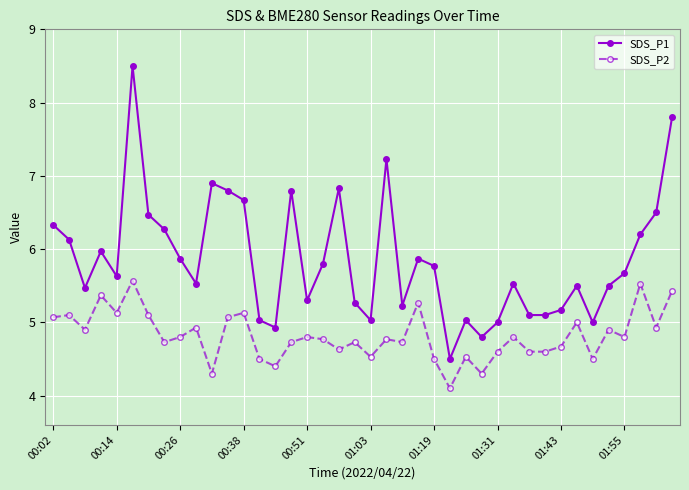

What is the difference between the maximum and minimum values in the SDS_P1 series?

4.0